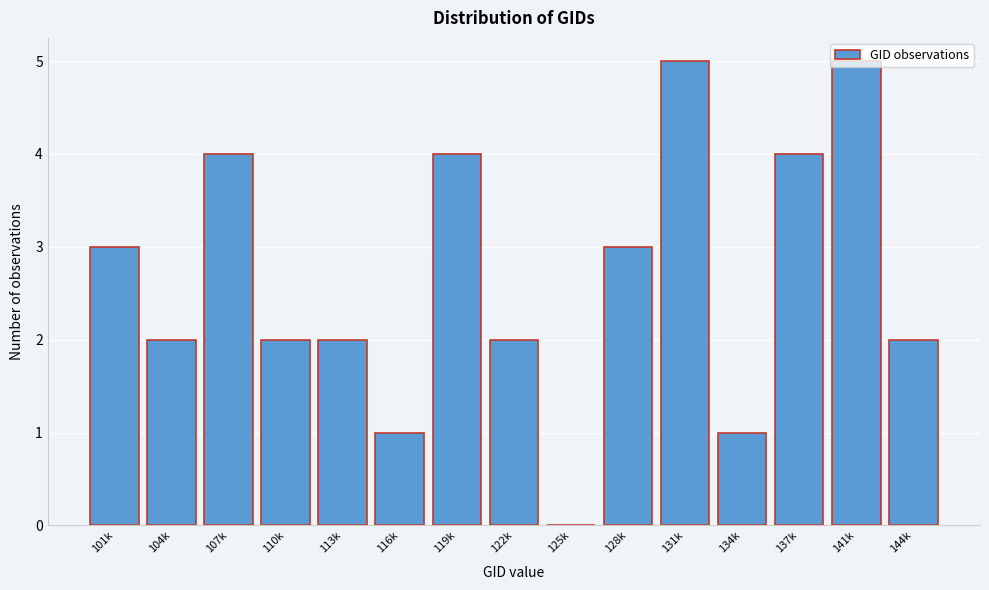

What is the maximum value shown in the chart?

5